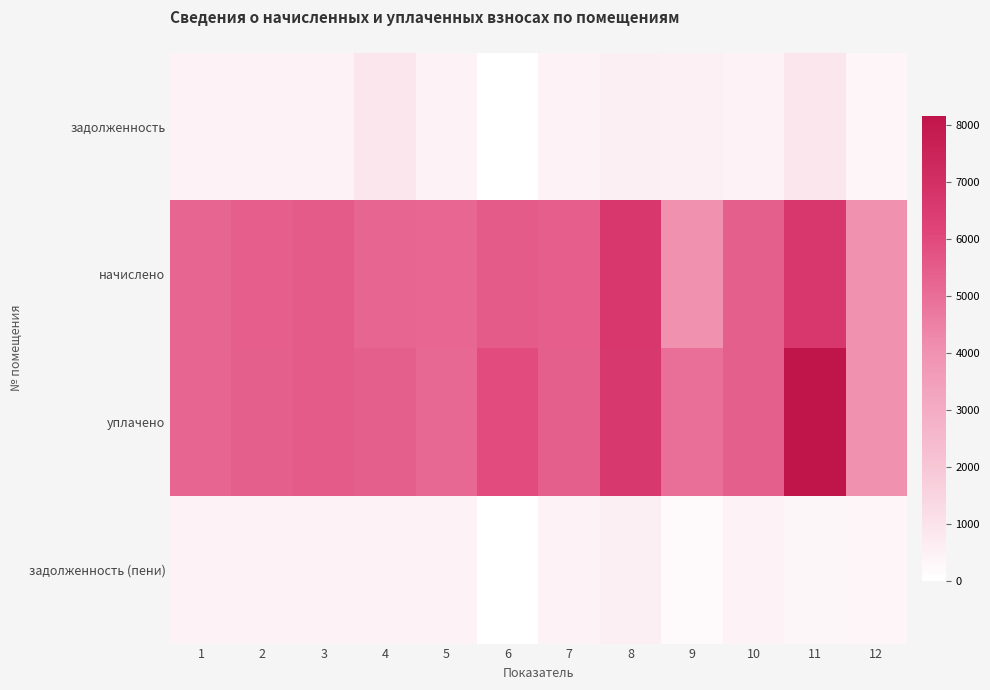

Between 6 and 3, which is larger?

3